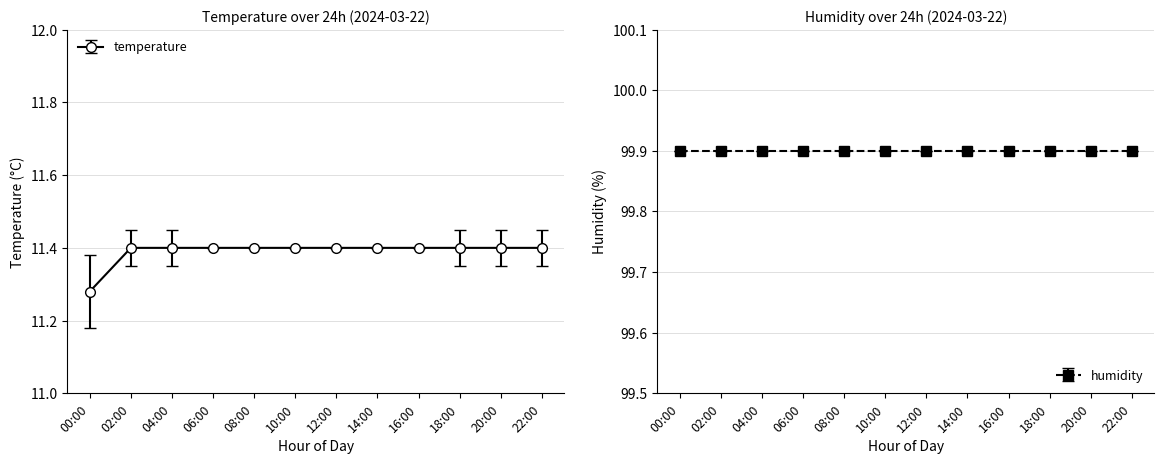

Approximately how many times larger is the value at 02:00 compared to 00:00?

1.0